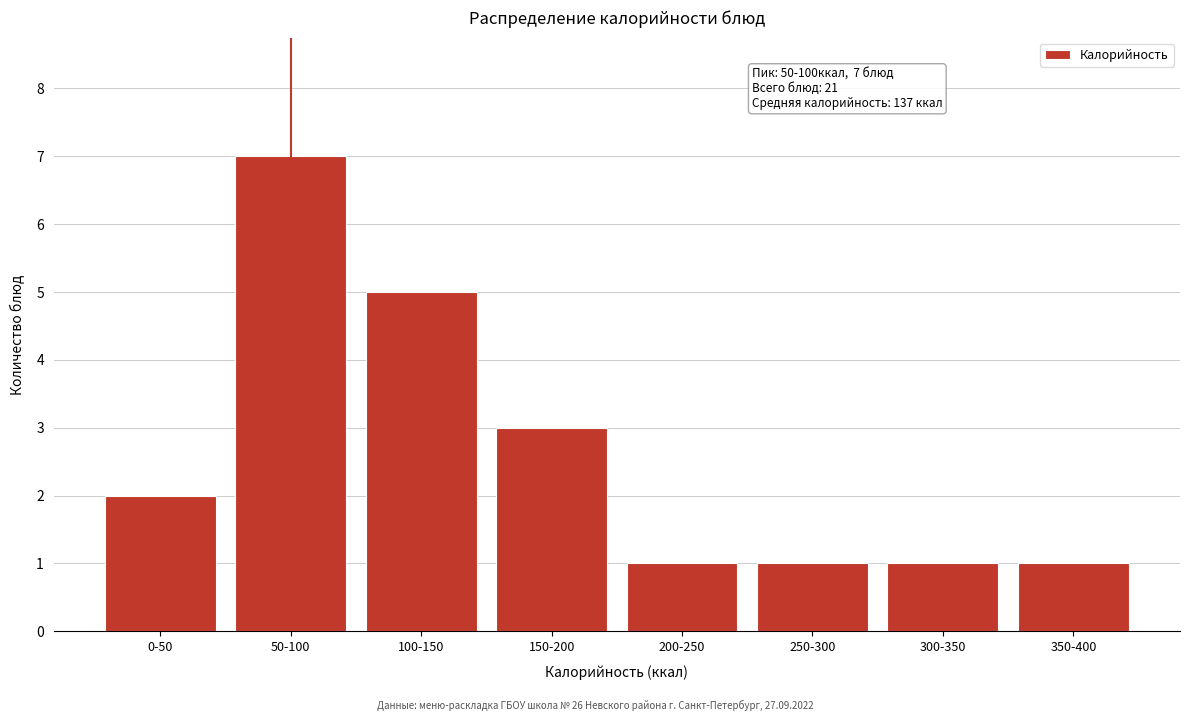

Reading right to left, what are all the values shown in this chart?

1	1	1	1	3	5	7	2